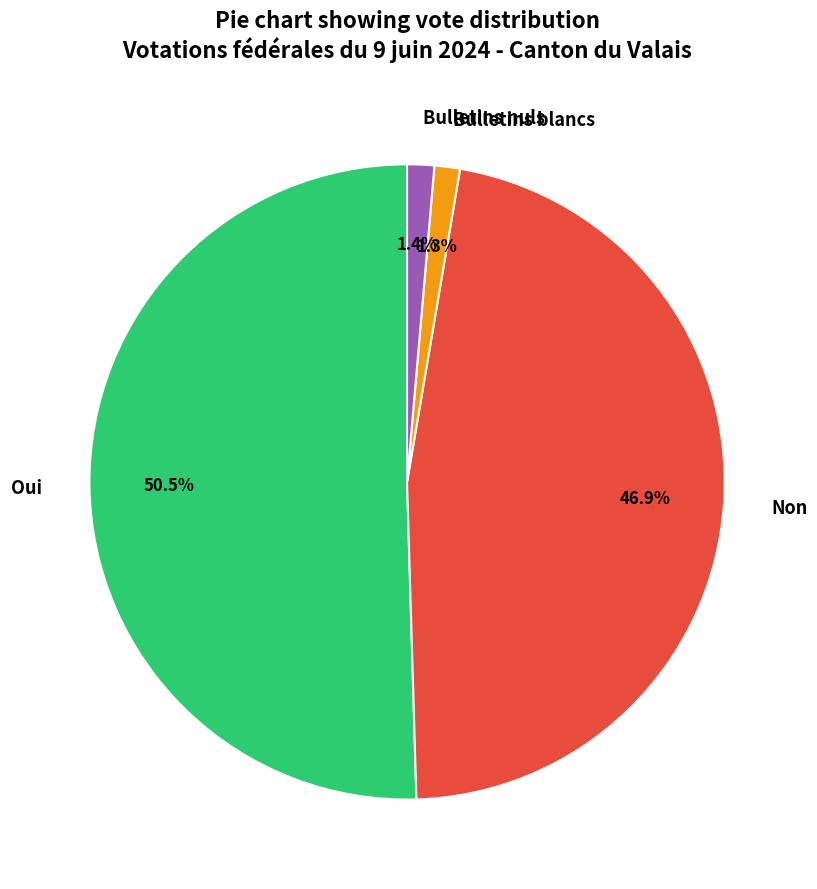

To the nearest percent, what is the difference between the largest and smallest slice percentages?

49%